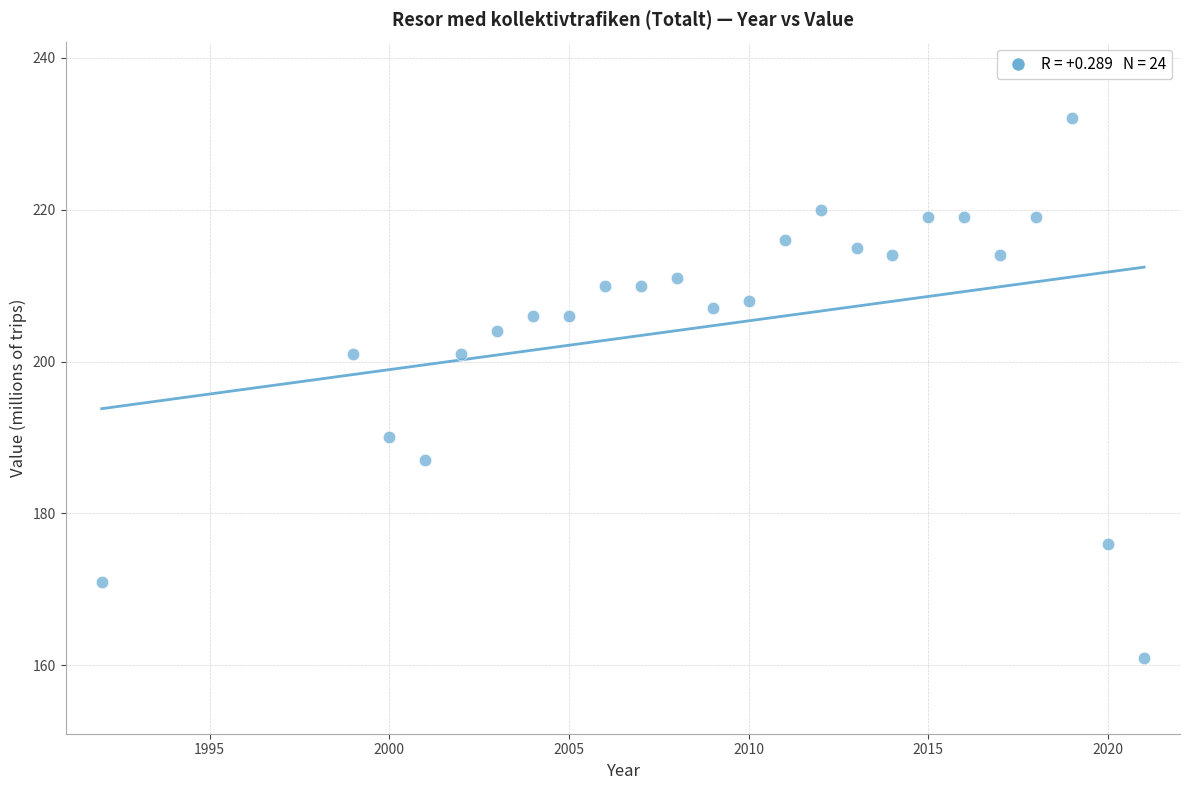

What is the range of Y values (max minus min)?

71